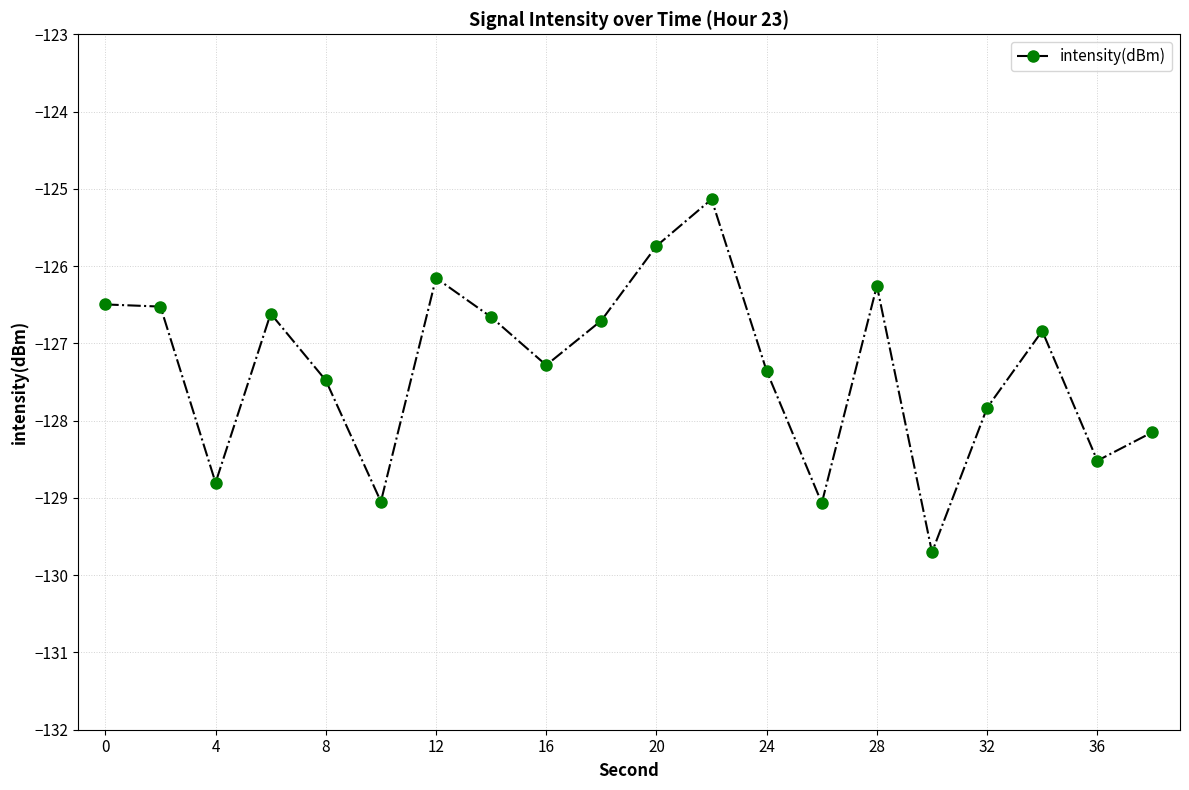

How many points are lower than both their immediate neighbors (excluding endpoints)?

6